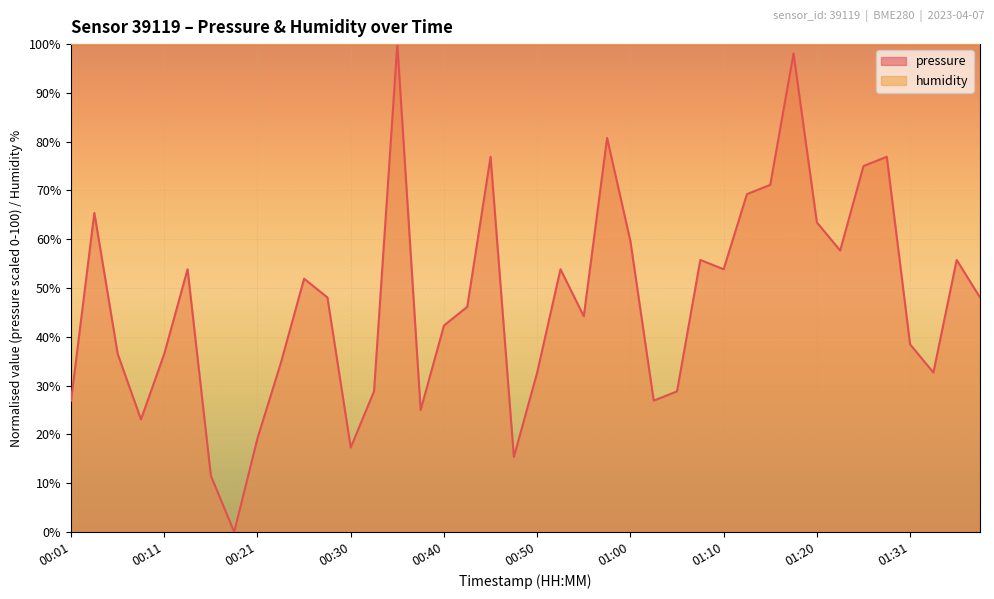

What is the difference between the values at 01:13 and 00:26?

17.3